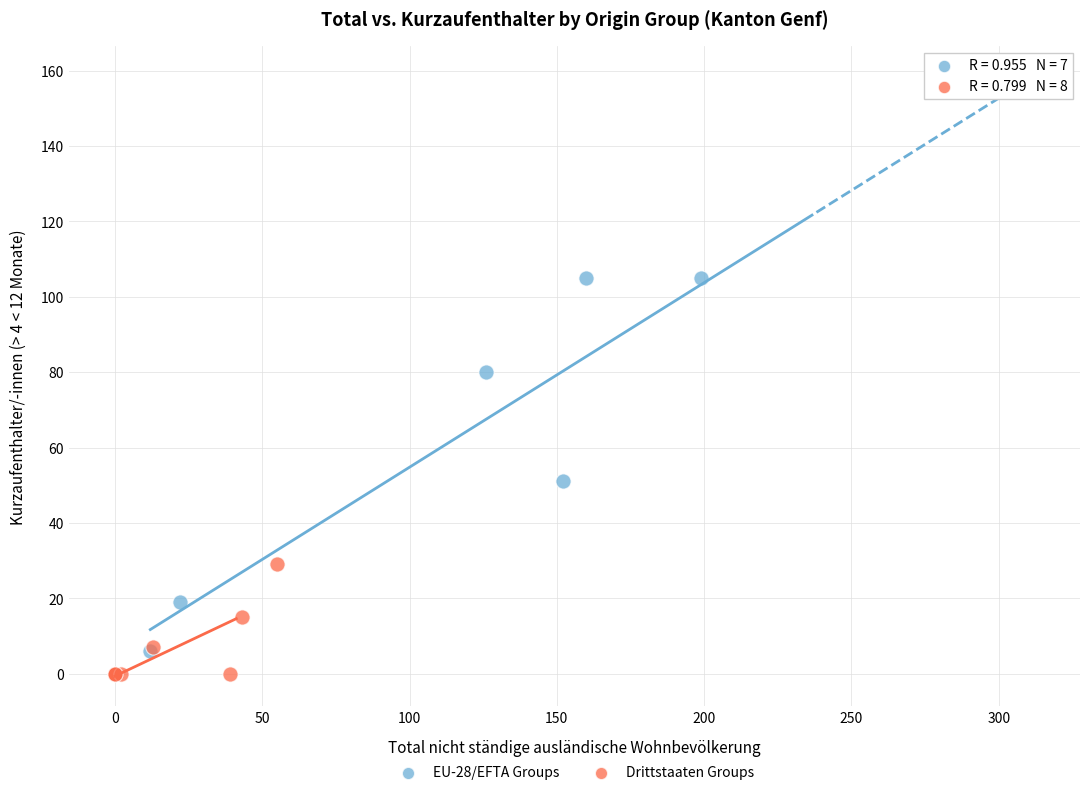

Which series has the widest spread of Y values?

EU-28/EFTA Groups